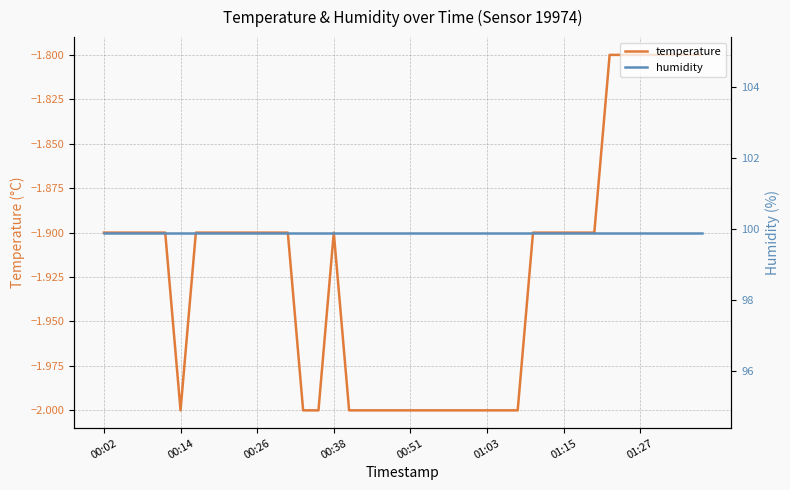

True or false: temperature and humidity cross at least once.

False